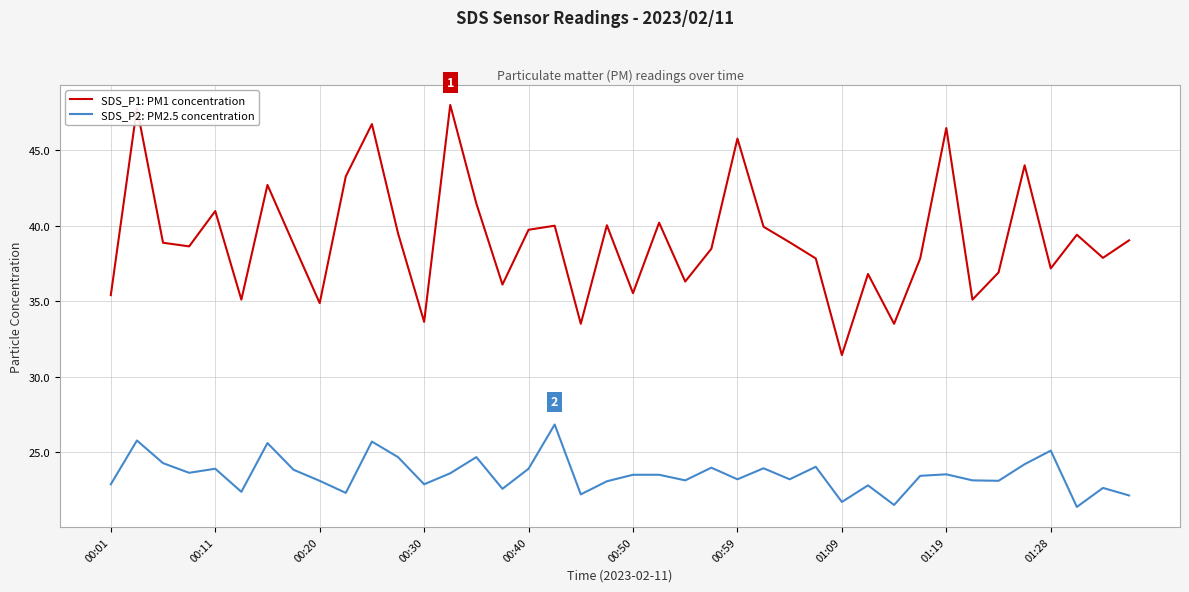

Rank the series by their average value, from lowest to highest.

SDS_P2: PM2.5 concentration, SDS_P1: PM1 concentration